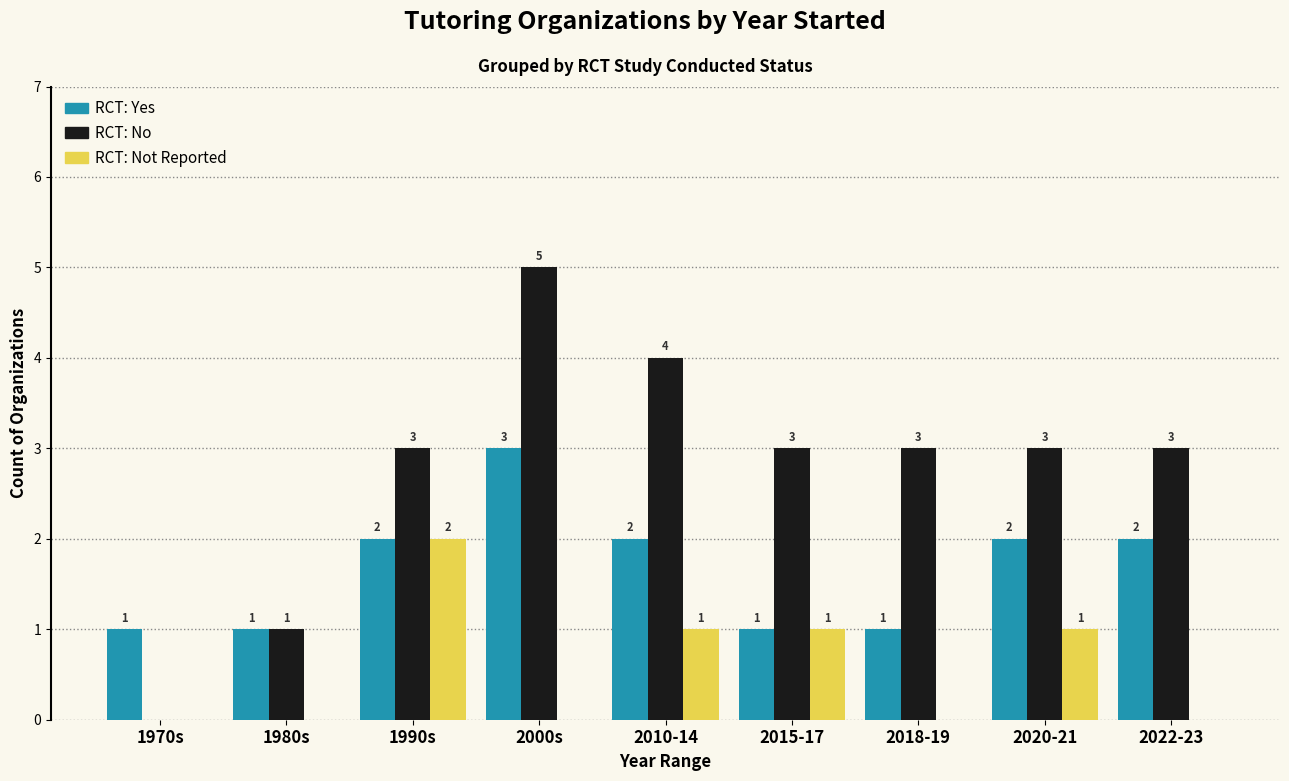

What is the maximum value shown in the chart?

5